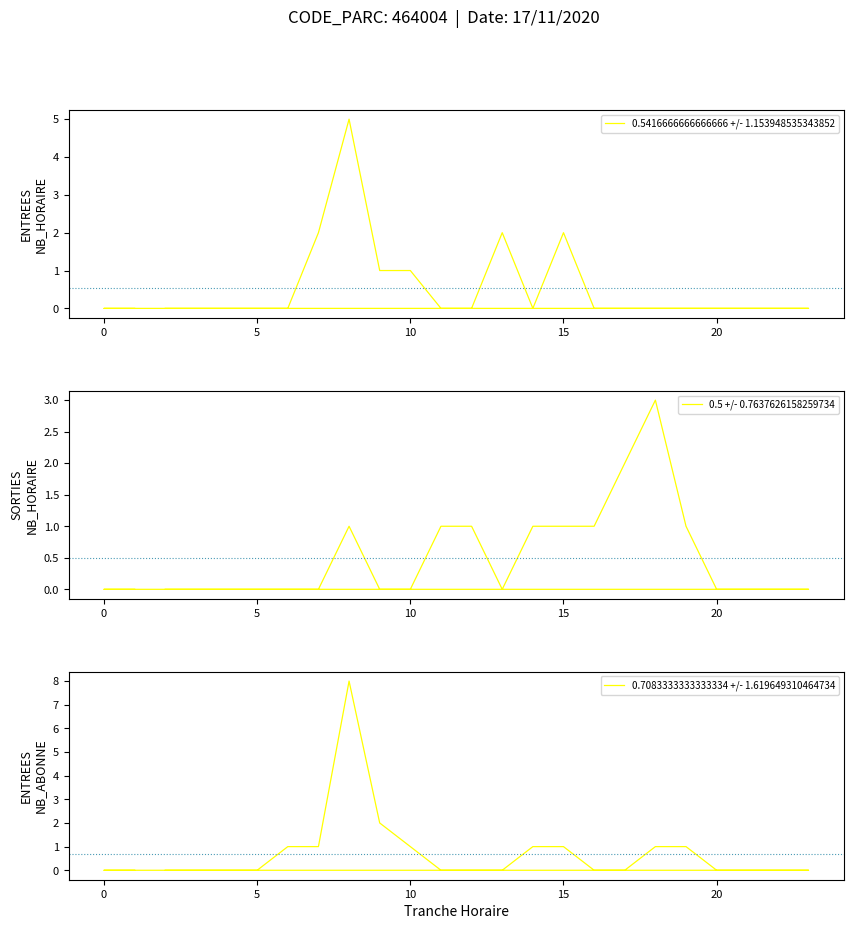

How many 0.5 +/- 0.7637626158259734 values are between 0 and 1?

22